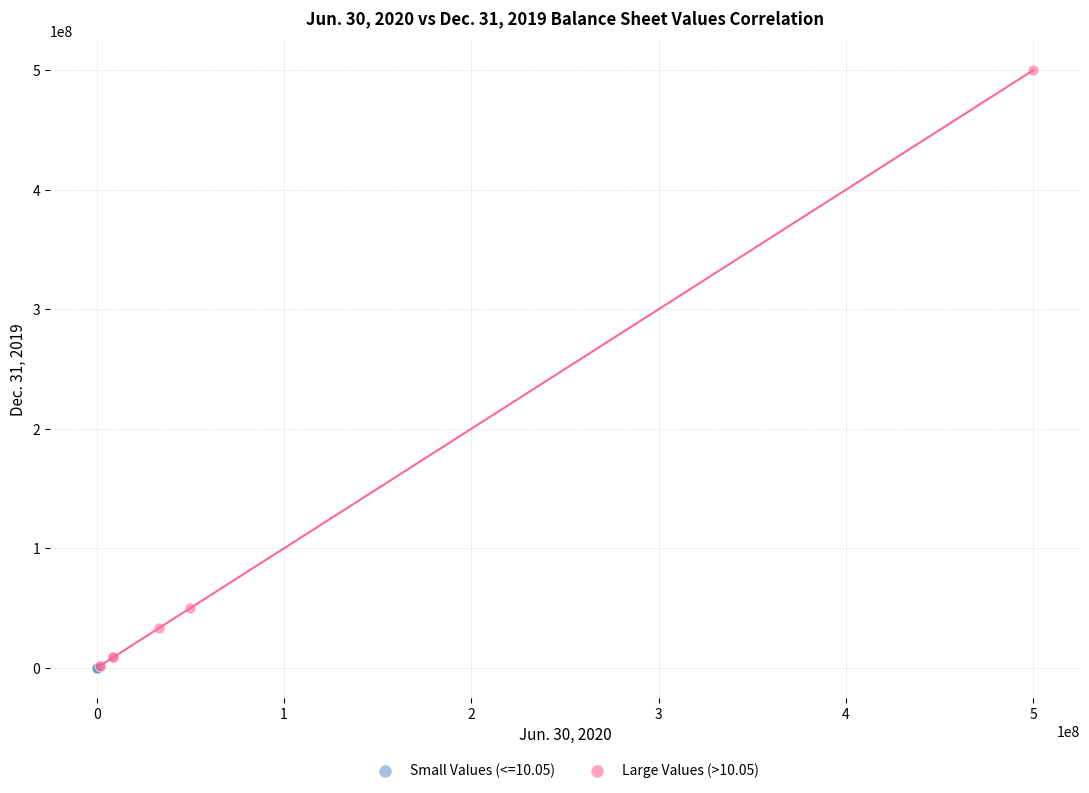

Which series reaches the maximum Y coordinate?

Large Values (>10.05)